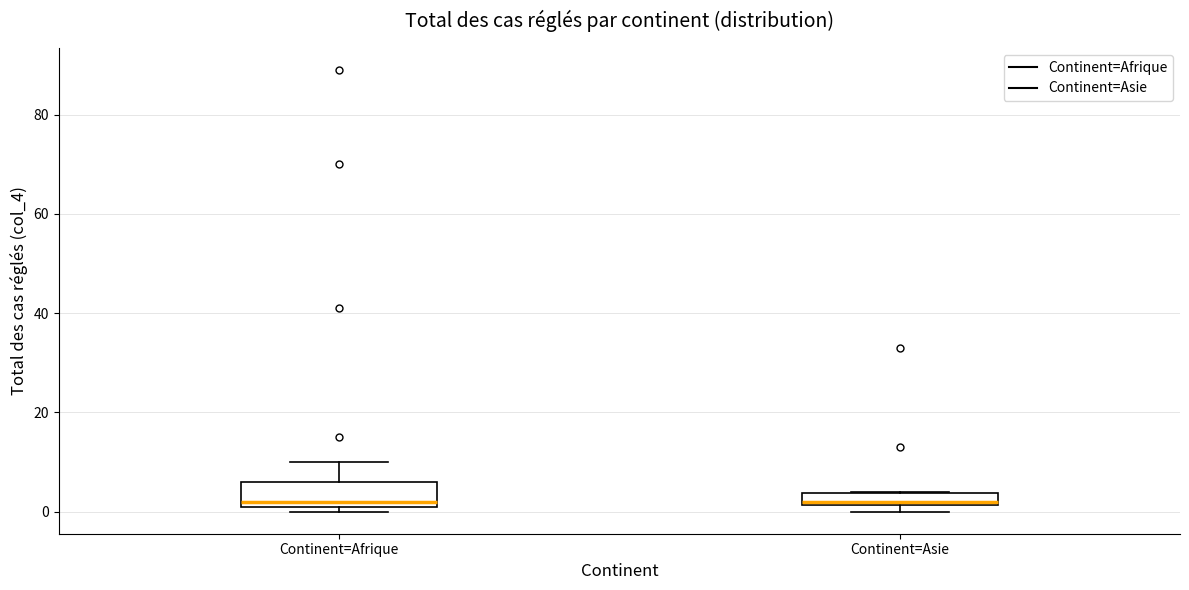

Which box is the tallest, from its lower edge to its upper edge?

Continent=Afrique